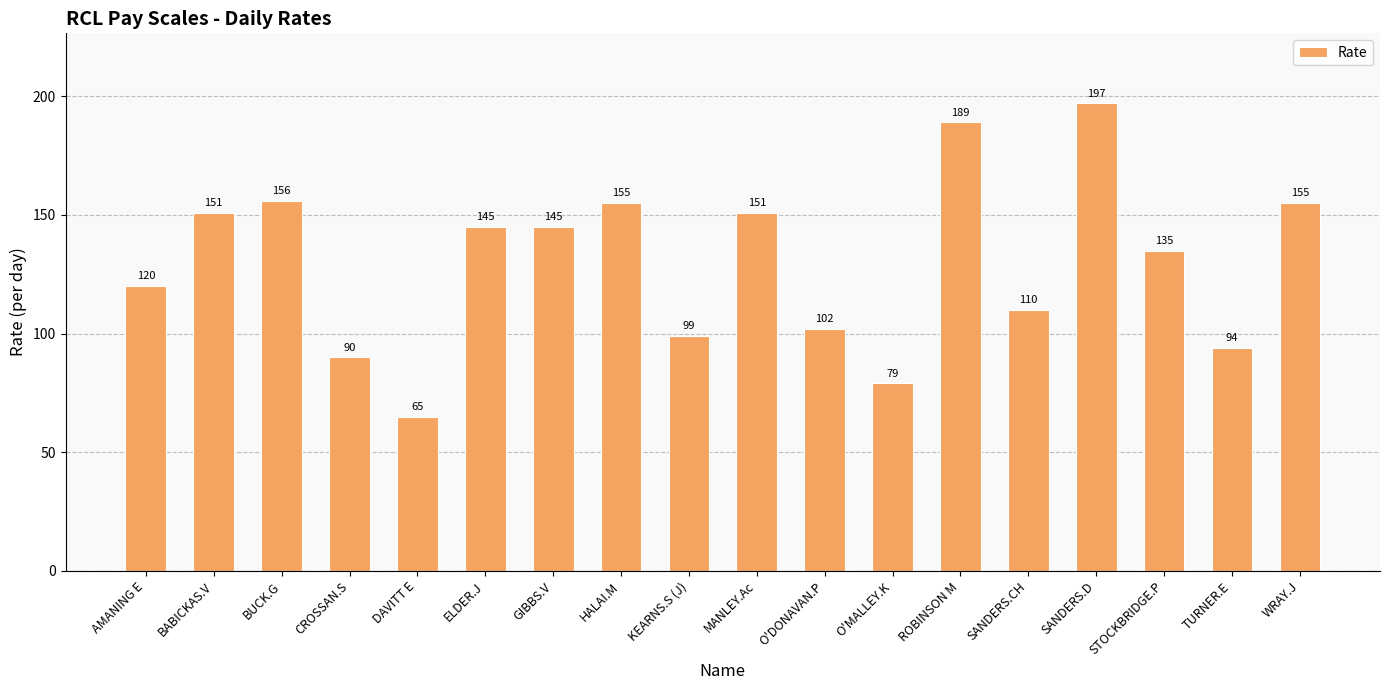

What position from the left is ELDER.J?

6